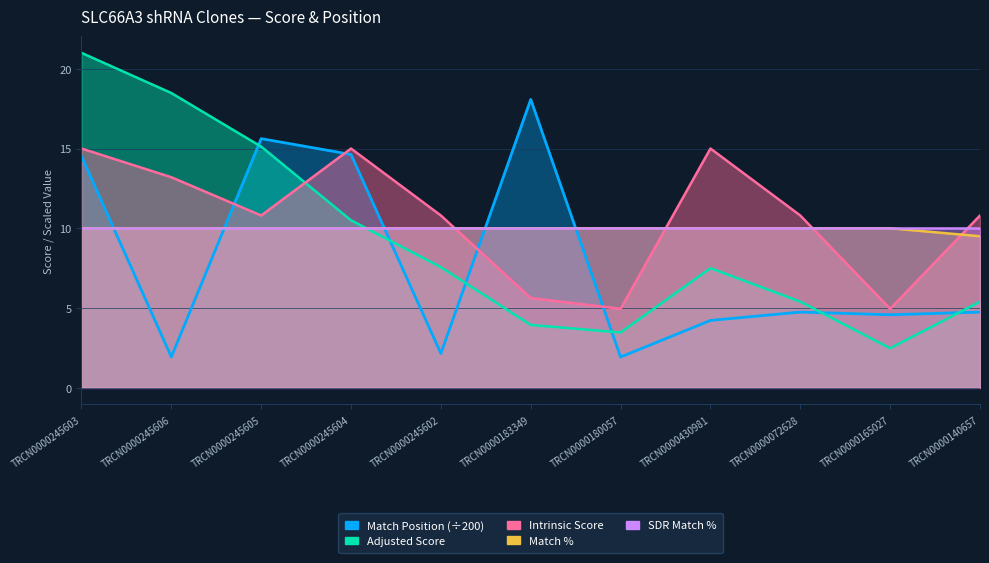

Where is the first local maximum for Intrinsic Score?

TRCN0000245604